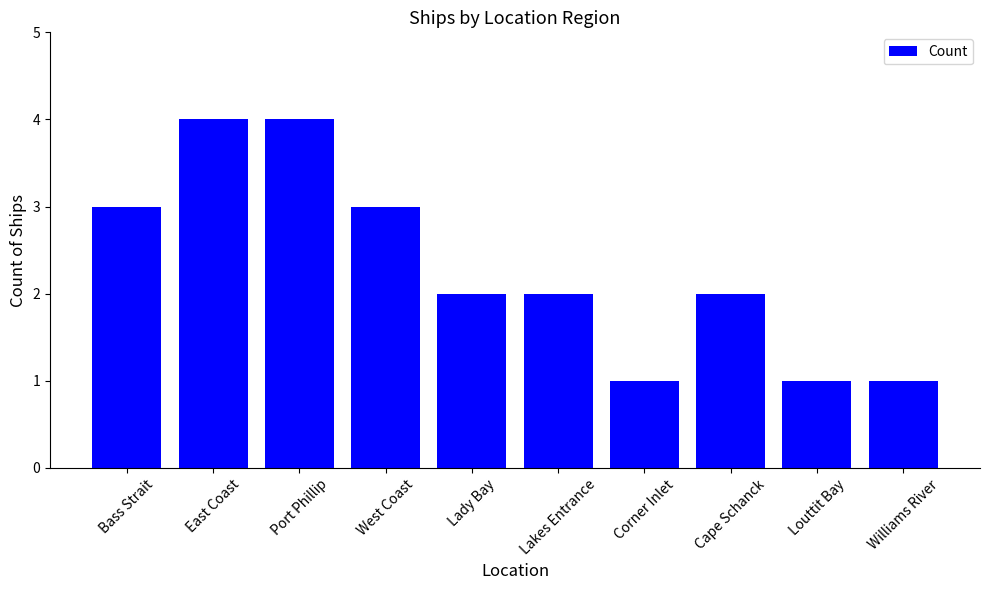

How many bars are there in total?

10